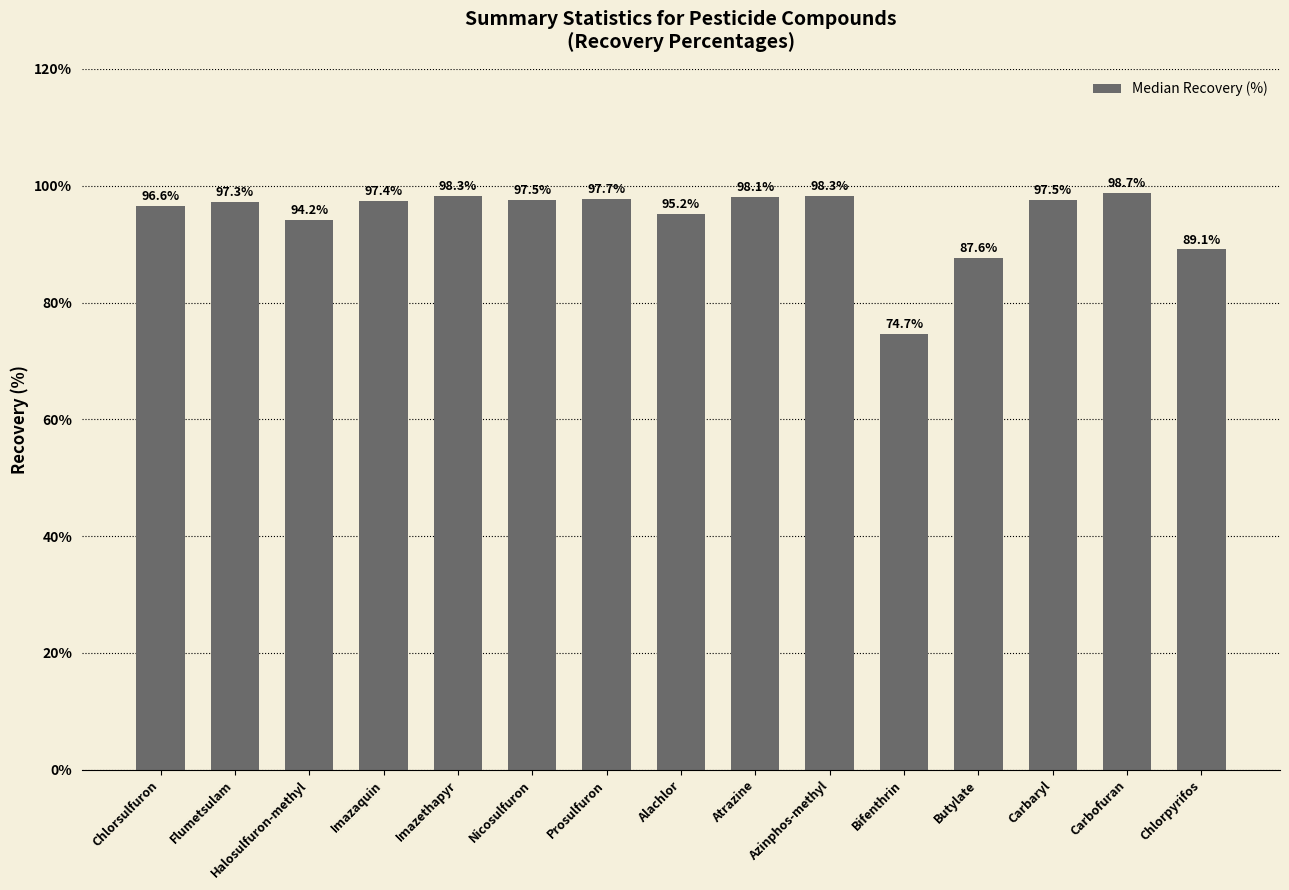

The value at Butylate is 87.6. True or false?

True